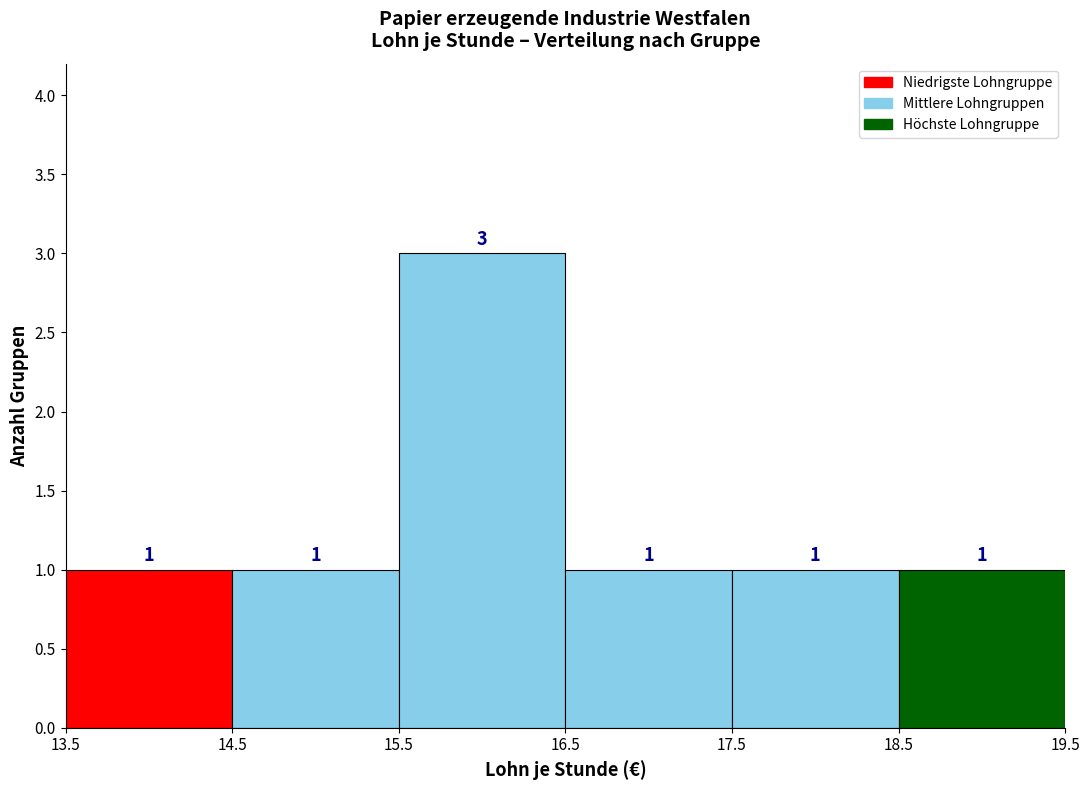

Reading left to right, transcribe this chart: for each bar, give the range it covers on the x-axis and its height.

13.5 to 14.5: 1
14.5 to 15.5: 1
15.5 to 16.5: 3
16.5 to 17.5: 1
17.5 to 18.5: 1
18.5 to 19.5: 1